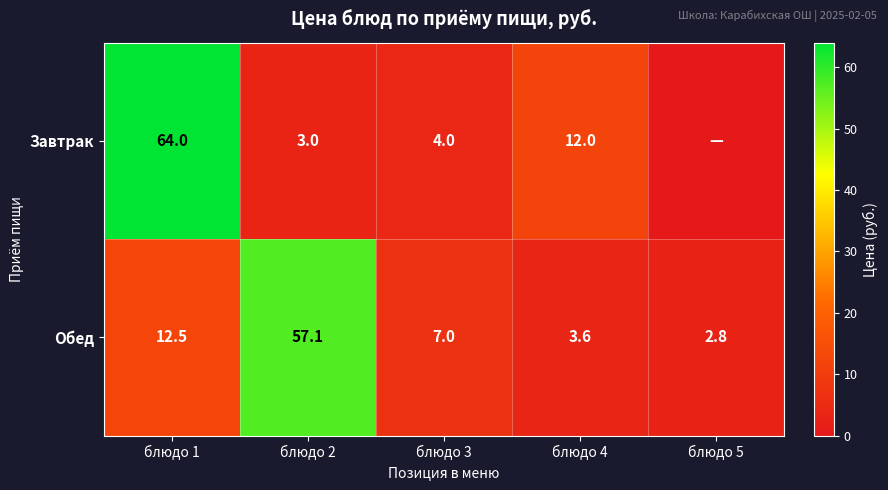

What is the difference between the Обед values at блюдо 1 and блюдо 3?

5.5